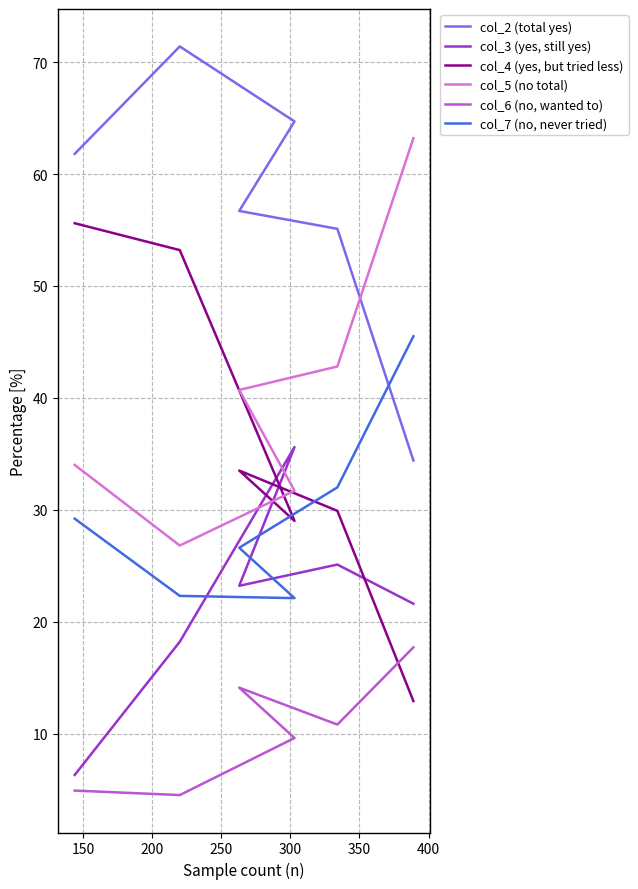

At how many categories does at least one series exceed 61?

4